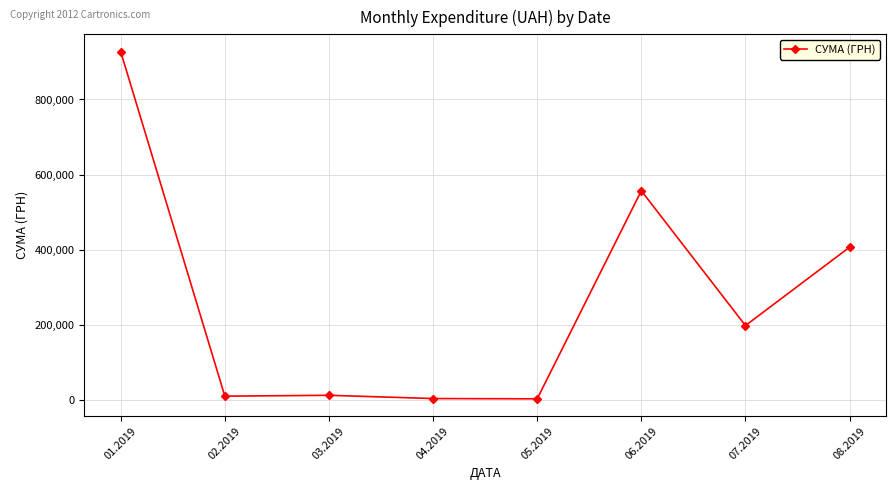

How many categories are shown in the chart?

8